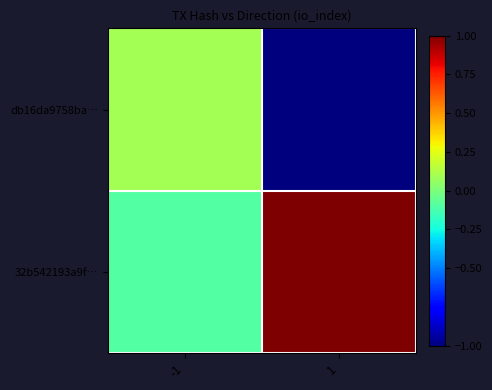

Rank the series at 1 from highest to lowest value.

32b542193a9f…, db16da9758ba…